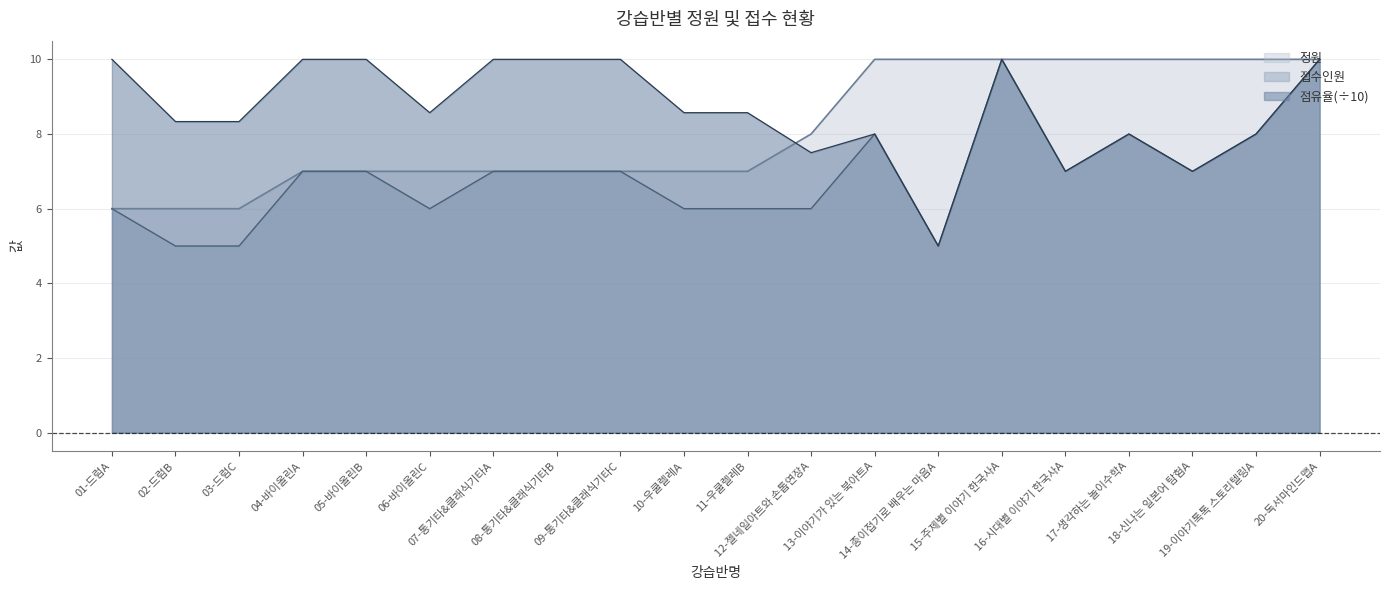

Reading left to right, what are all the values shown in this chart?

정원: 6.0	6.0	6.0	7.0	7.0	7.0	7.0	7.0	7.0	7.0	7.0	8.0	10.0	10.0	10.0	10.0	10.0	10.0	10.0	10.0
접수인원: 6.0	5.0	5.0	7.0	7.0	6.0	7.0	7.0	7.0	6.0	6.0	6.0	8.0	5.0	10.0	7.0	8.0	7.0	8.0	10.0
점유율(%): 10.0	8.3	8.3	10.0	10.0	8.6	10.0	10.0	10.0	8.6	8.6	7.5	8.0	5.0	10.0	7.0	8.0	7.0	8.0	10.0